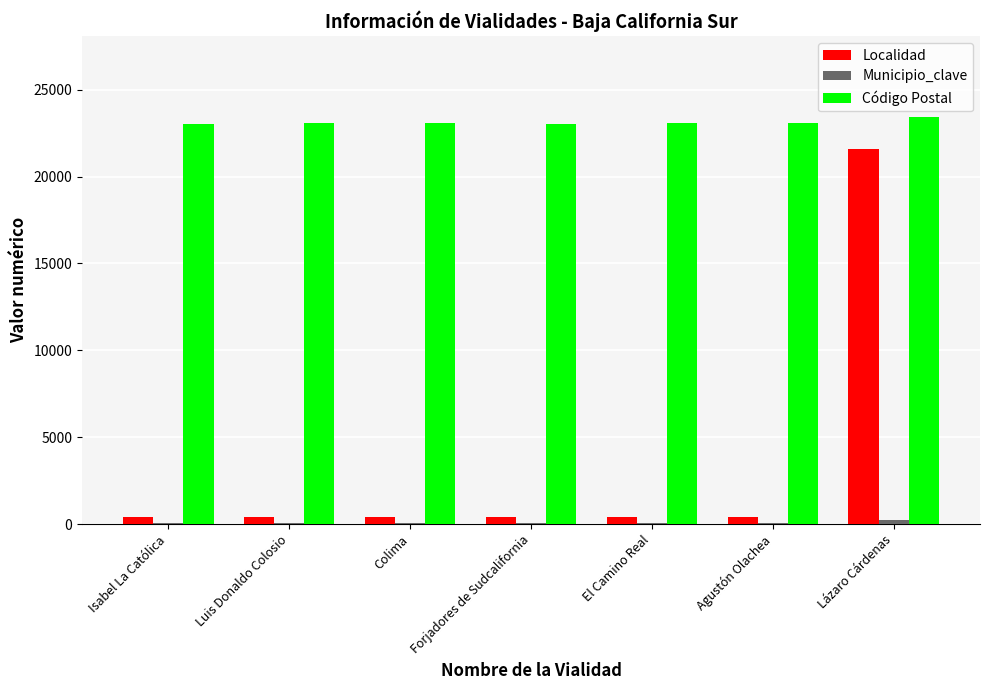

What is the sum of the Localidad values at Agustón Olachea and El Camino Real?

800